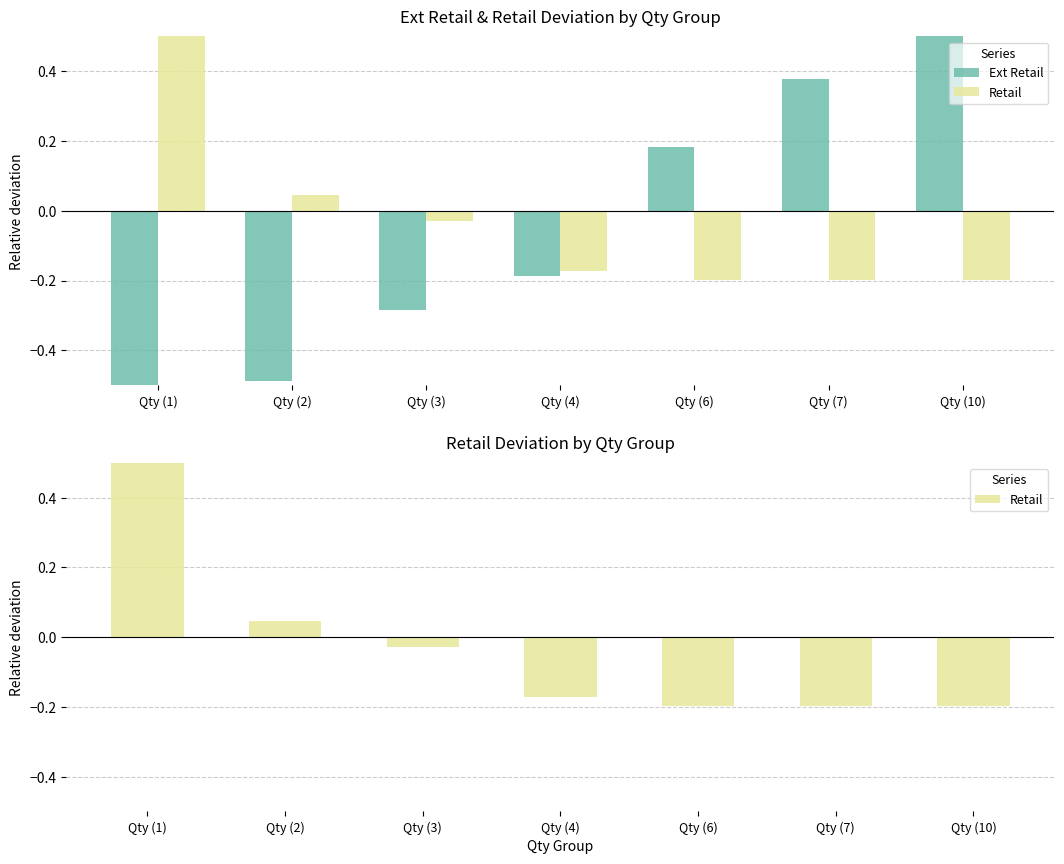

What is the maximum value for Retail?

0.7